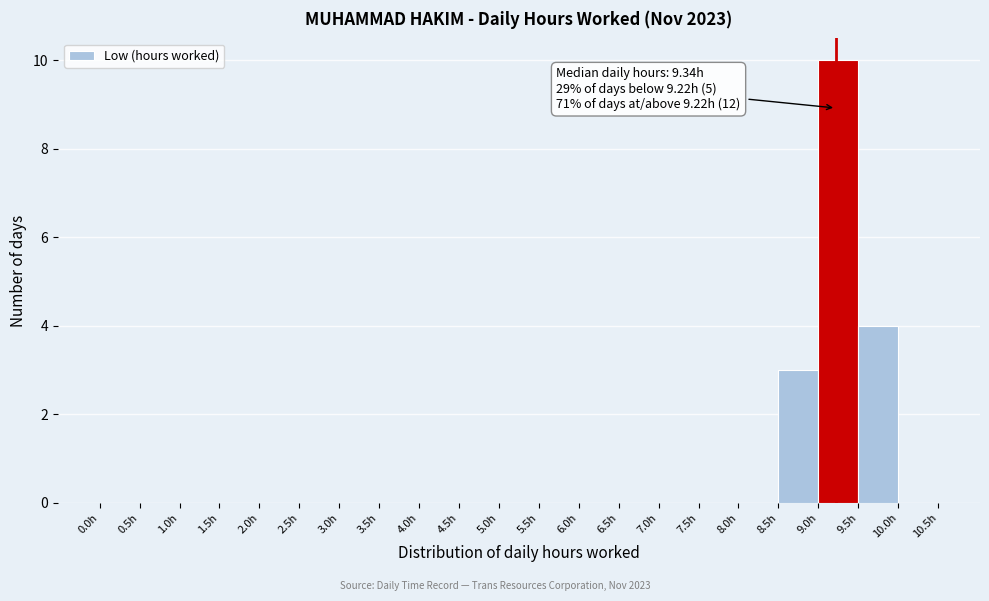

Which range on the x-axis has the tallest bar?

9.0 to 9.5